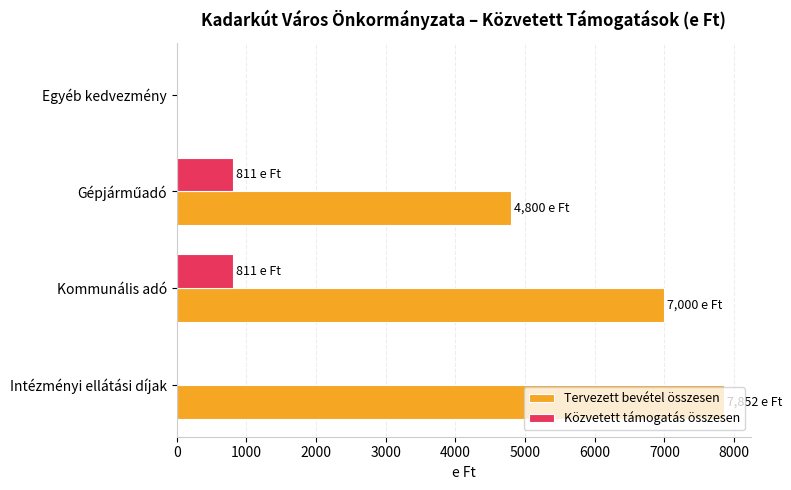

Which series has the largest total across all categories?

Tervezett bevétel összesen